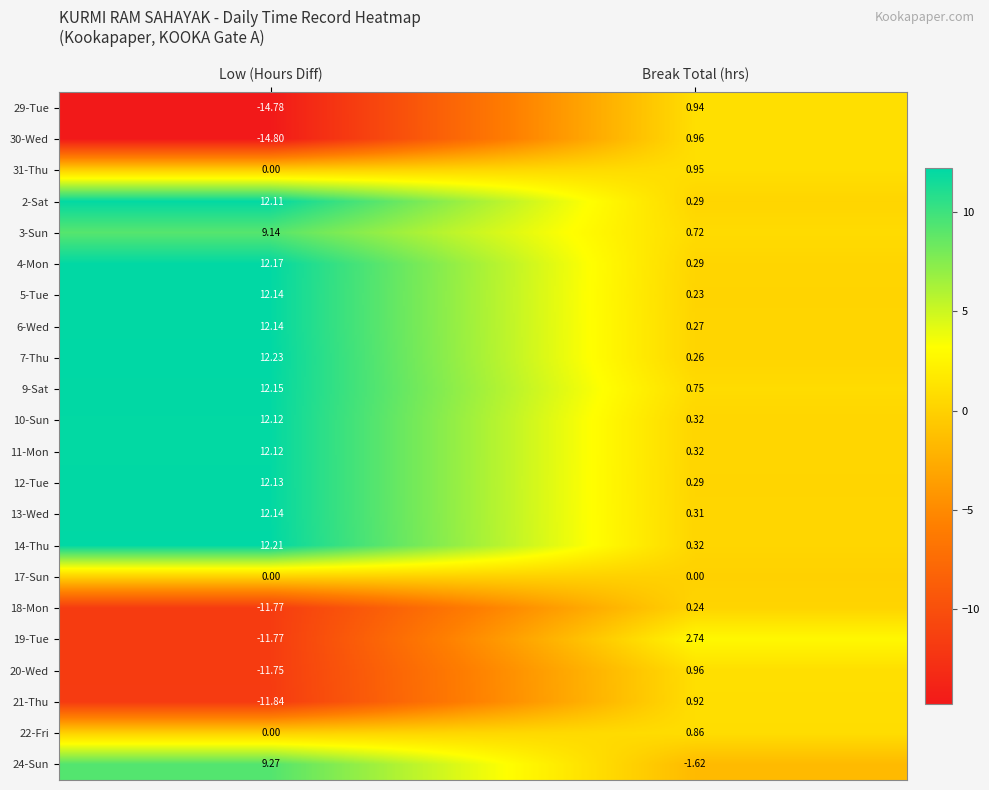

Is the value of 7-Thu at Low (Hours Diff) greater than the value of 19-Tue at Low (Hours Diff)?

Yes